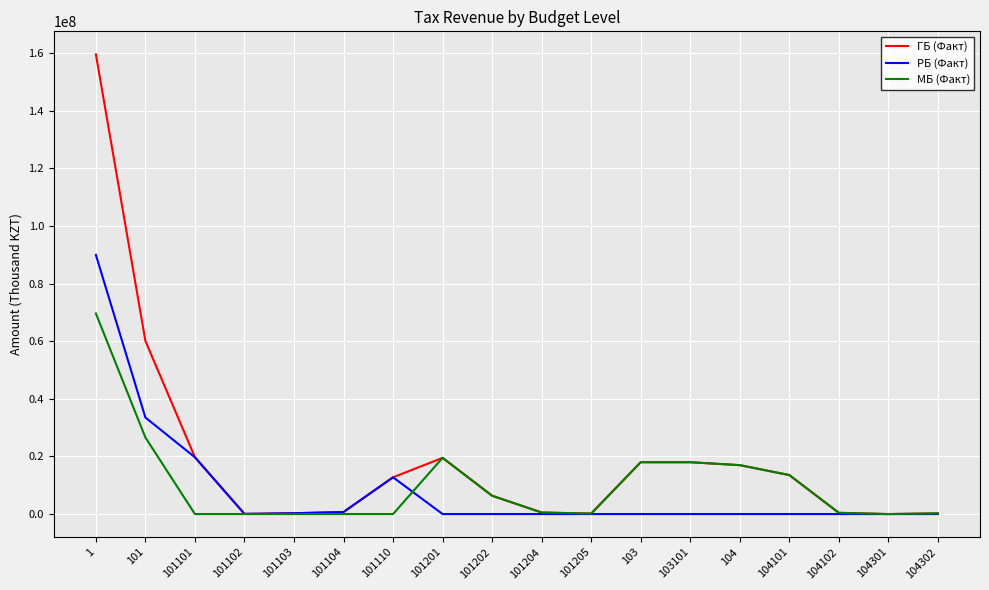

How many values in the РБ (Факт) series exceed 0?

7